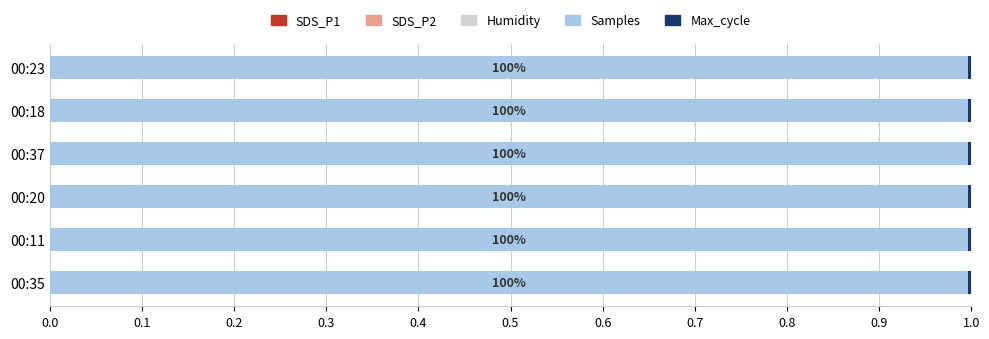

Count the number of data series in this chart.

5